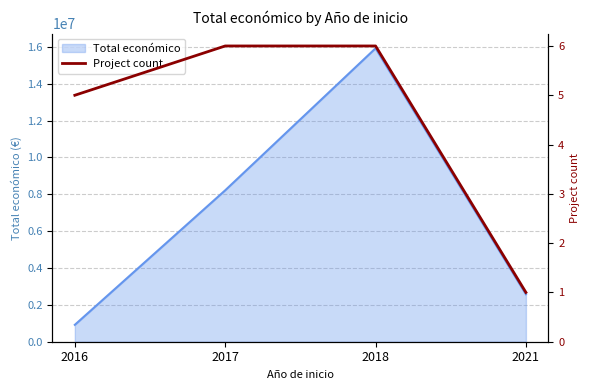

List the labels in order of value, largest first.

2017, 2018, 2016, 2021